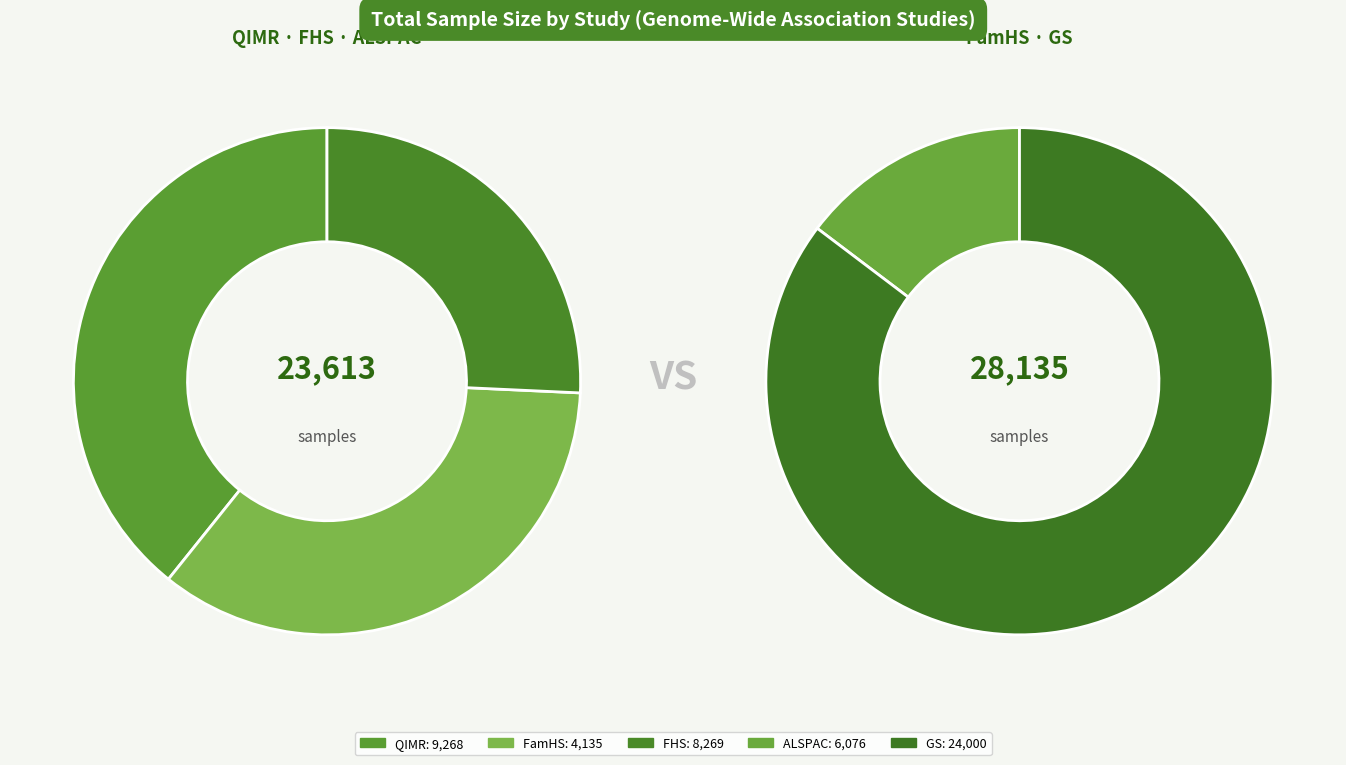

Is there a majority slice in this chart?

No